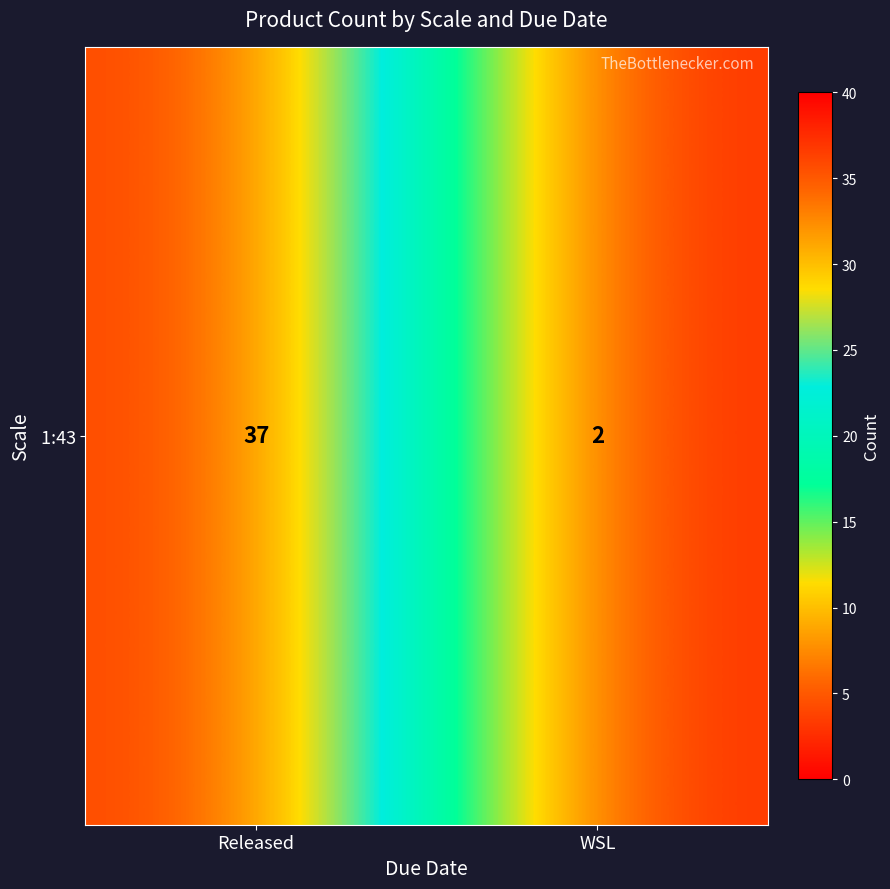

What is the minimum value shown in the chart?

2